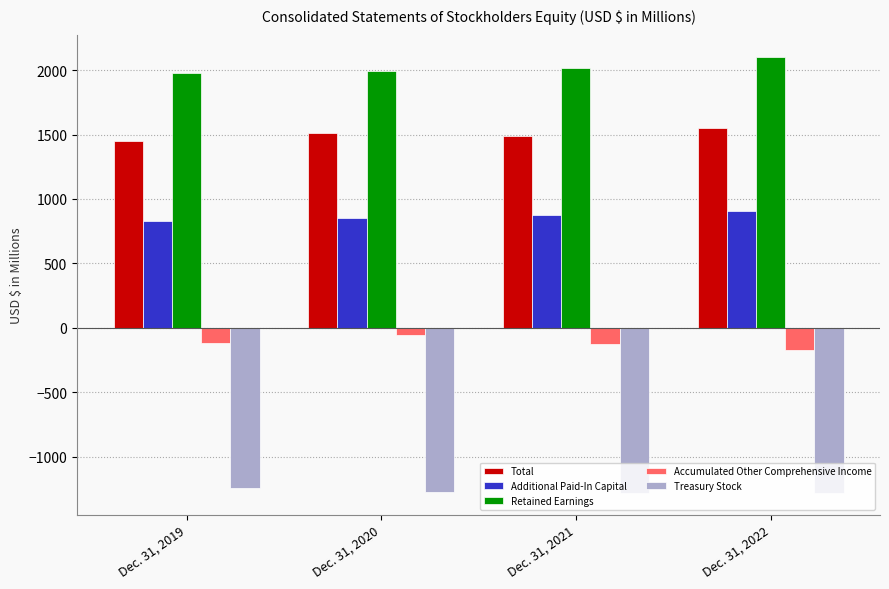

Rank the series by their average value, from lowest to highest.

Treasury Stock, Accumulated Other Comprehensive Income, Additional Paid-In Capital, Total, Retained Earnings